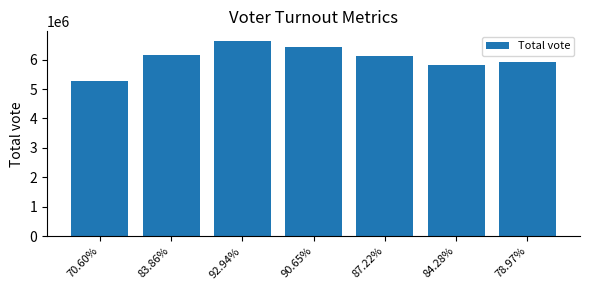

Are the bars grouped side by side (vs. stacked)?

No